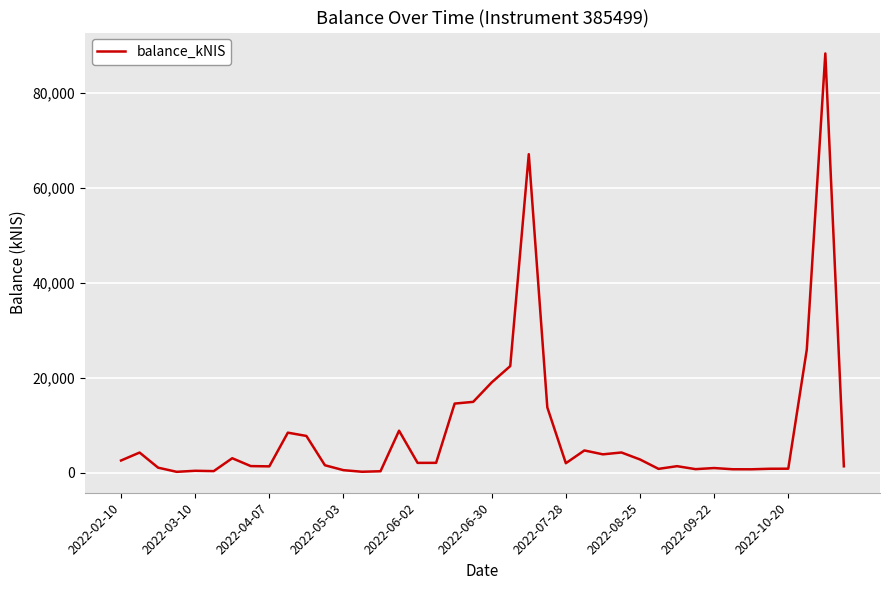

What is the difference between the maximum and minimum values?

88093.4